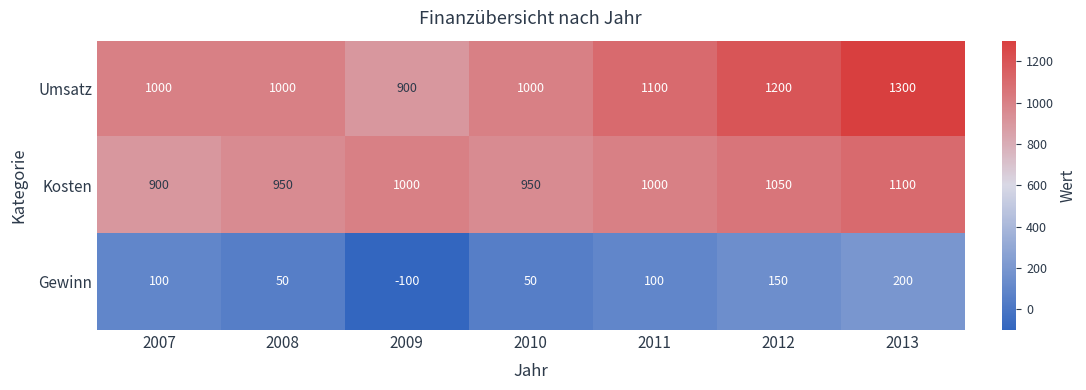

Count the Kosten values in the range 950 to 1050.

5